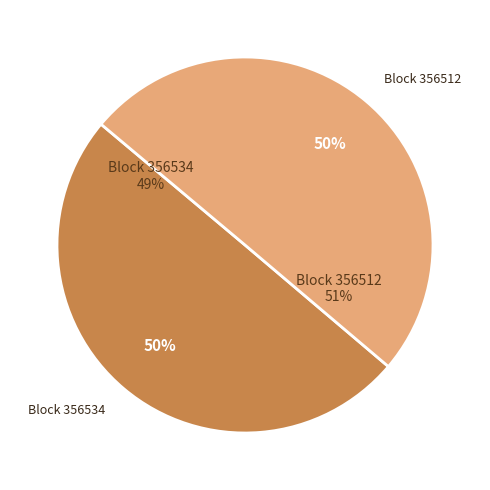

Rank the categories by value from lowest to highest.

356534, 356512